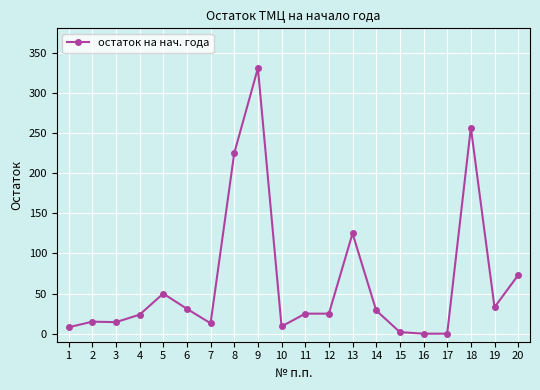

True or false: the data has more than 0 interior local peaks.

True